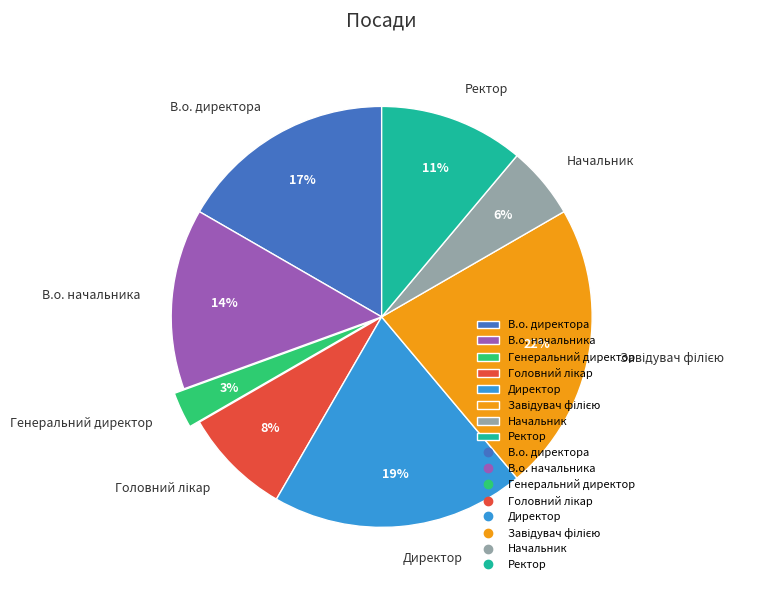

How many segments does this pie chart have?

8